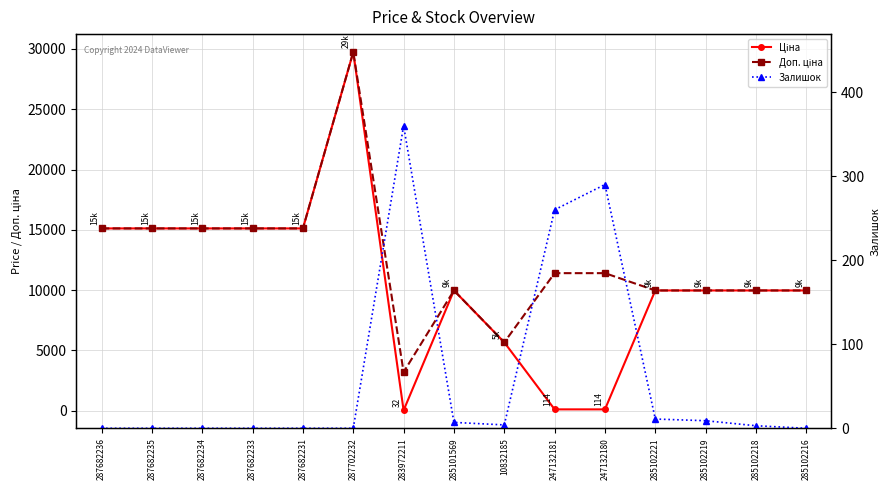

What is the label of the 14th point from the right?

287682235